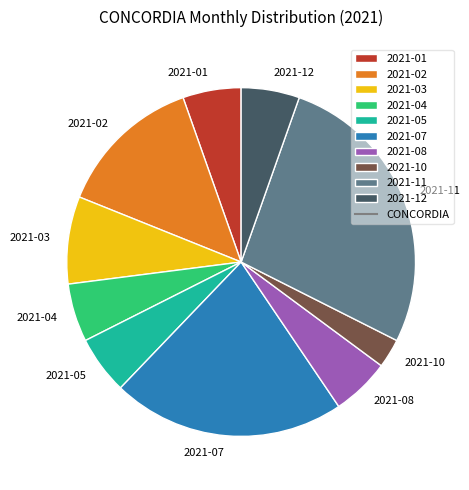

Between 2021-05 and 2021-10, which is larger?

2021-05